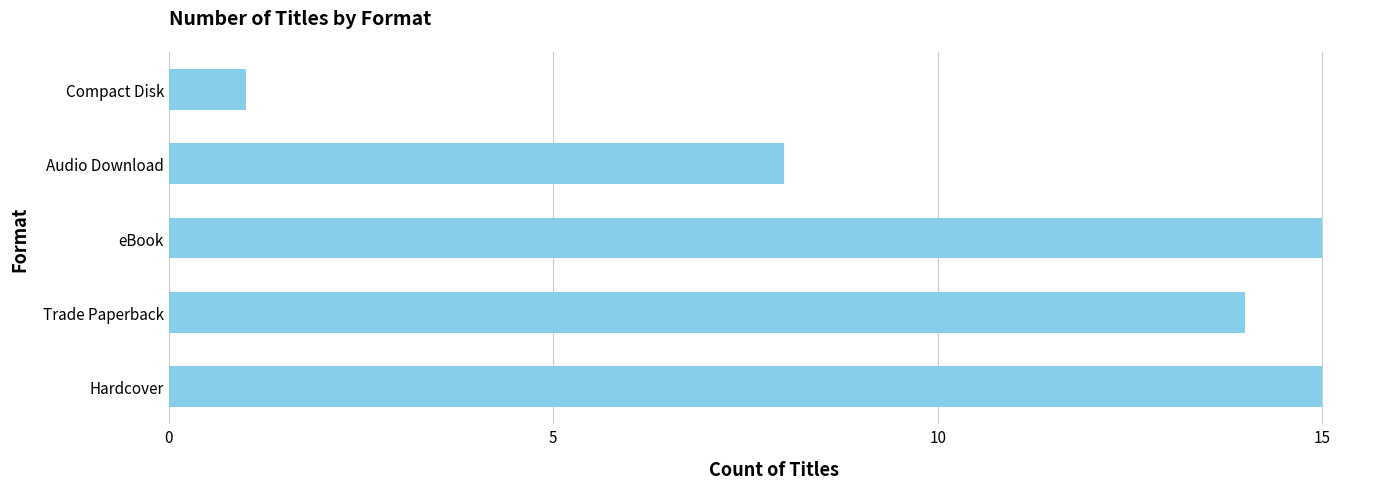

Which label corresponds to the smallest value in the chart?

Compact Disk